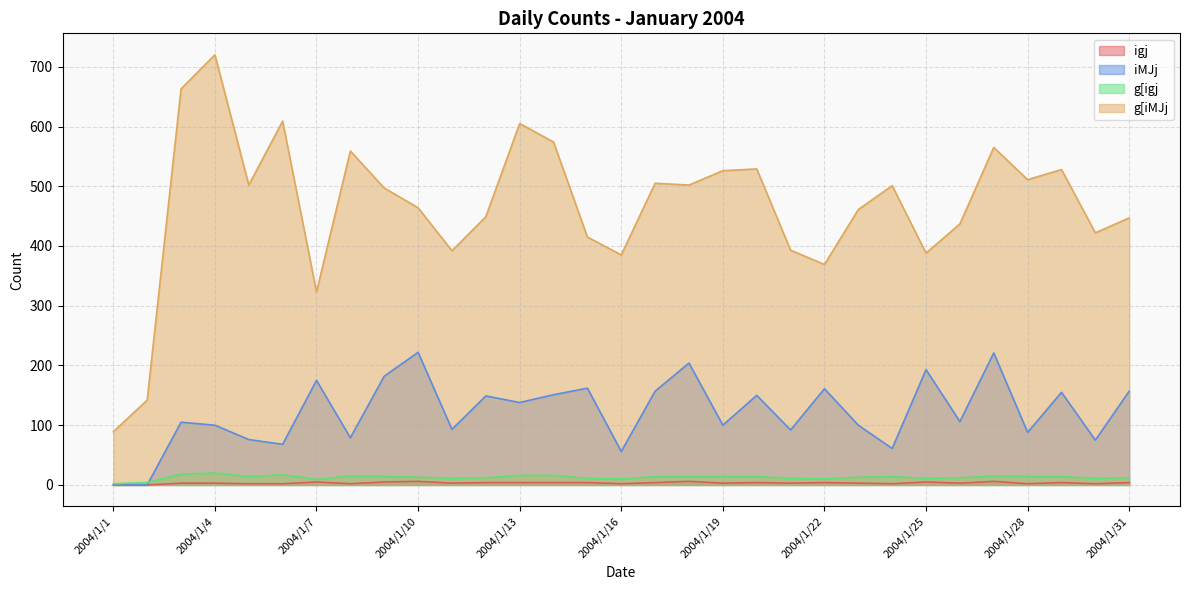

What is the spread (max minus min) of values at 2004/1/6?

607